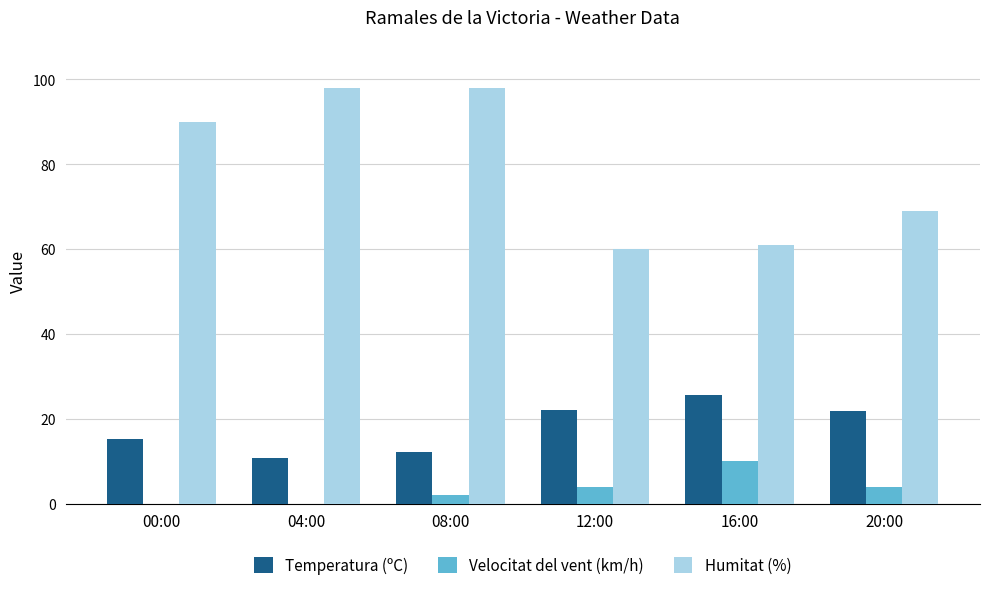

True or false: Velocitat del vent (km/h) has a value of 0.0 at 00:00.

True